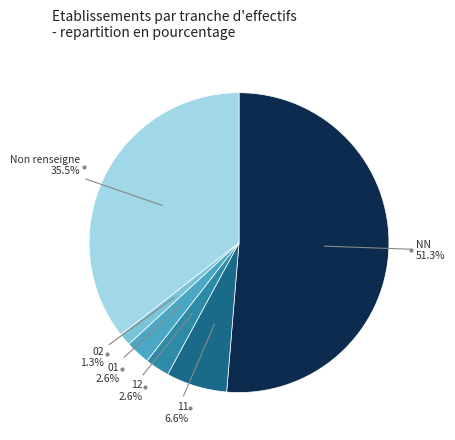

Is there any slice that represents more than half of the pie?

Yes